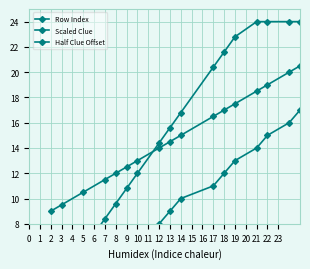

What is the difference between the maximum and minimum values in the Scaled Clue series?

21.6